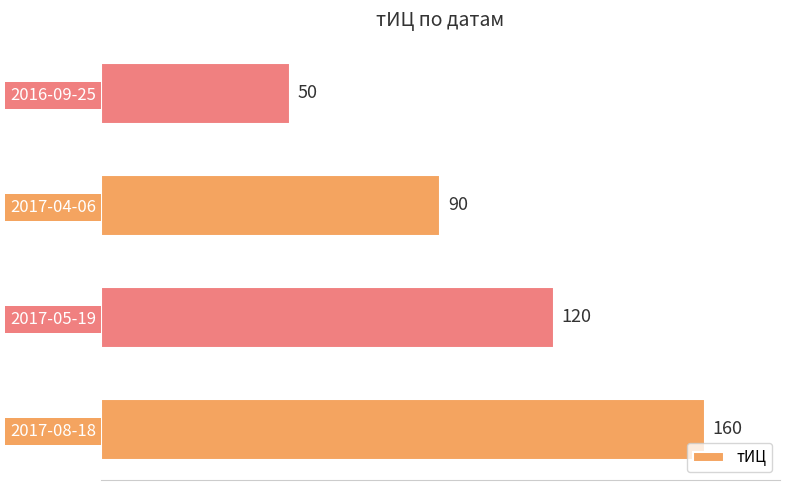

What is the change in value from 2017-04-06 to 2016-09-25?

-40